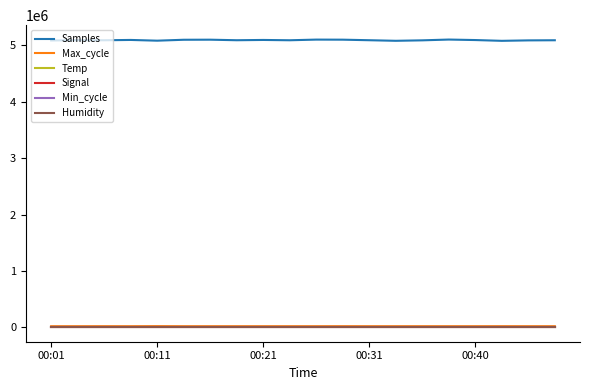

Which series has the widest spread of values?

Samples